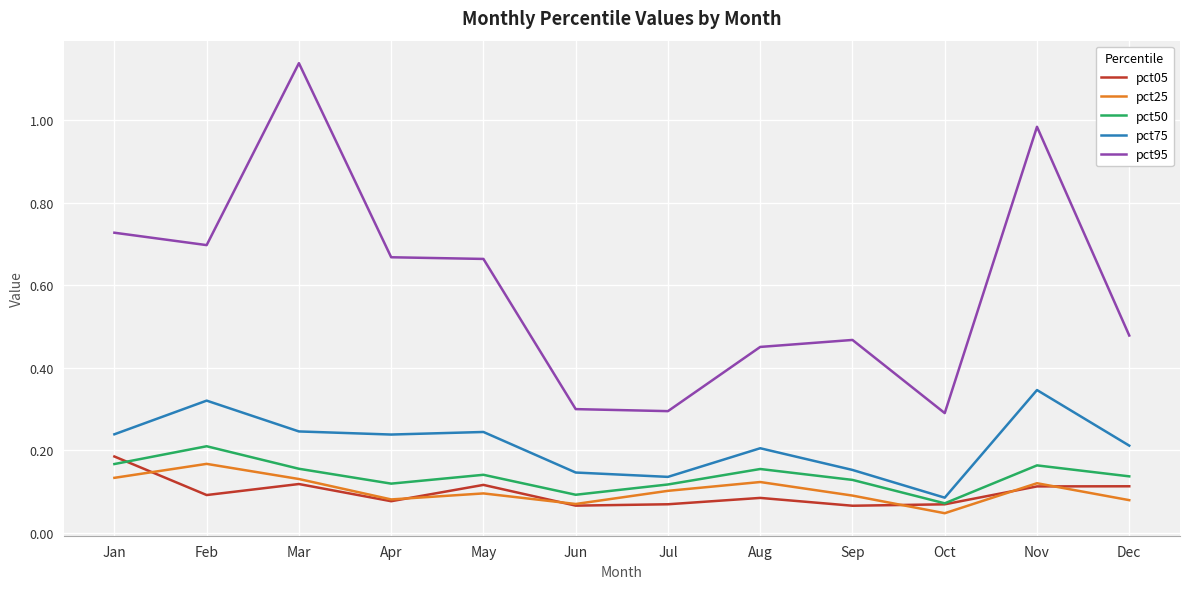

Which series has the largest total across all categories?

pct95